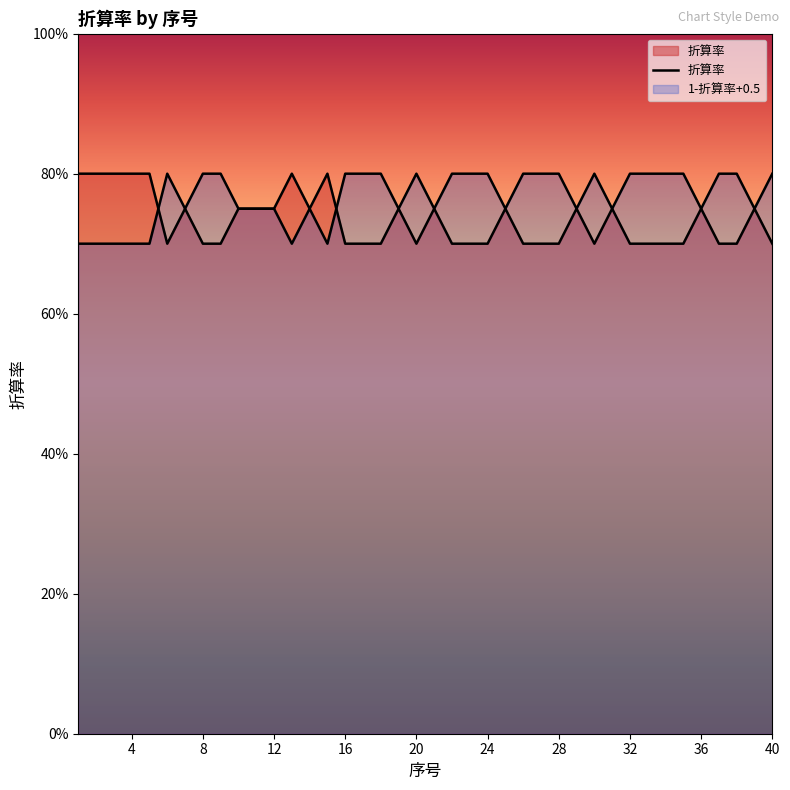

What is the difference between the maximum and minimum values?

0.1